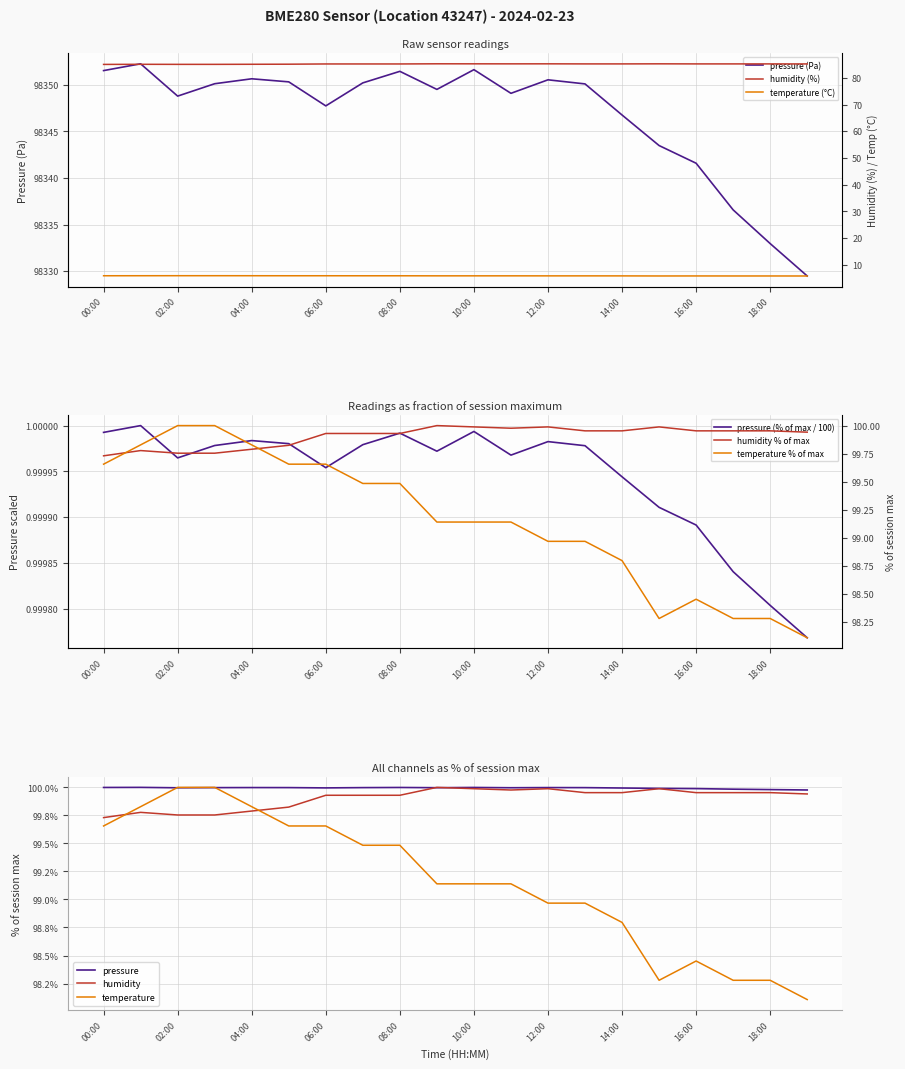

Which category has the highest value across all series?

01:00